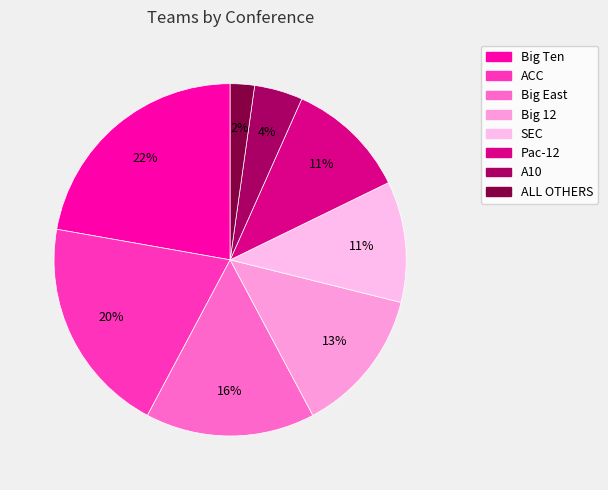

How many slices are in this pie chart?

8